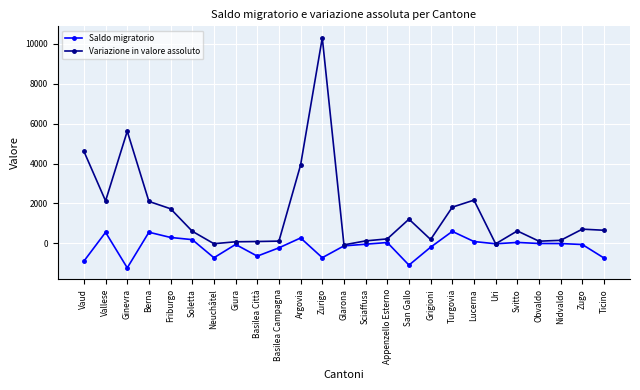

Where is the first local maximum for Variazione in valore assoluto?

Ginevra